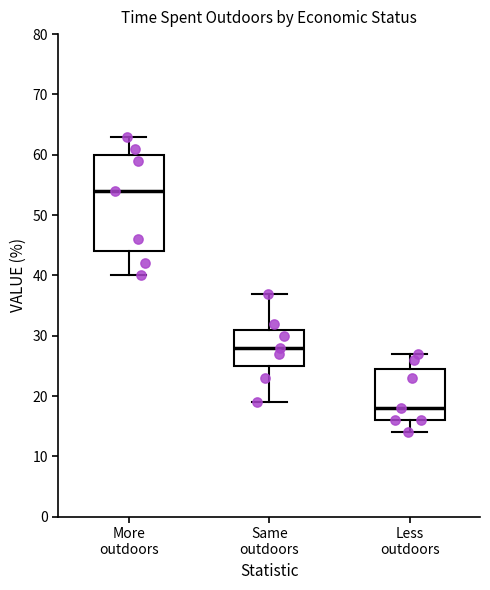

Which box has the highest median line?

More outdoors